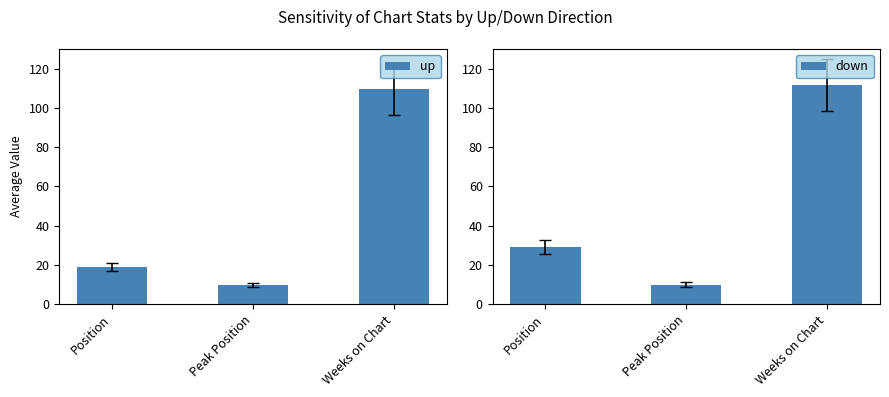

Where is up nearest to the value 59?

Position